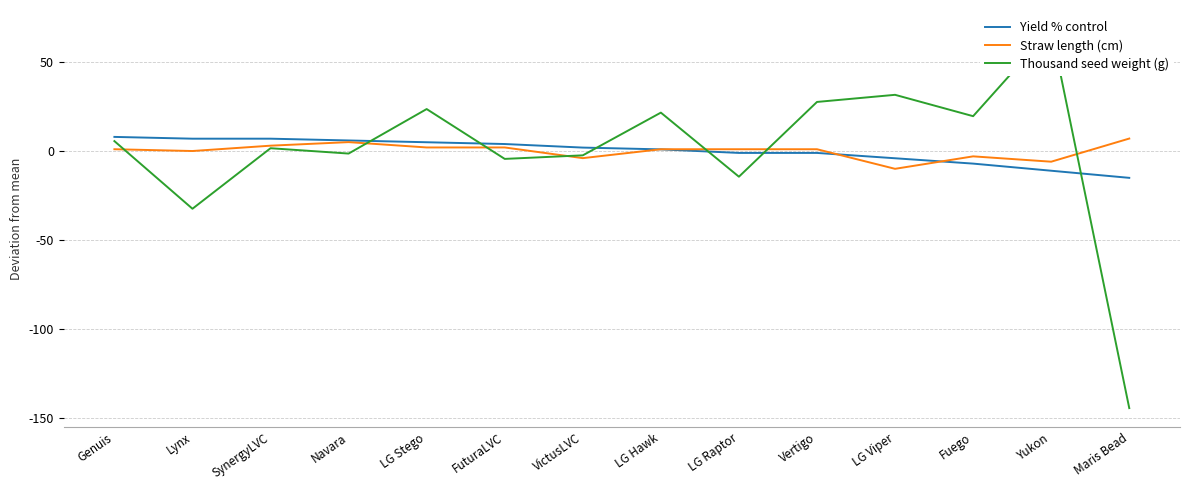

Which series has the widest spread of values?

Thousand seed weight (g)